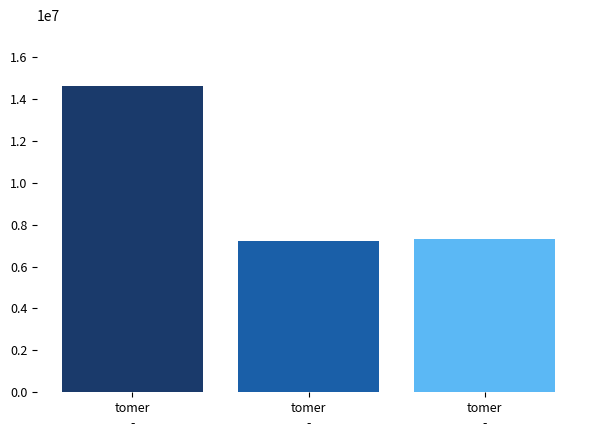

At which label is the value closest to 10900000?

tomer
-